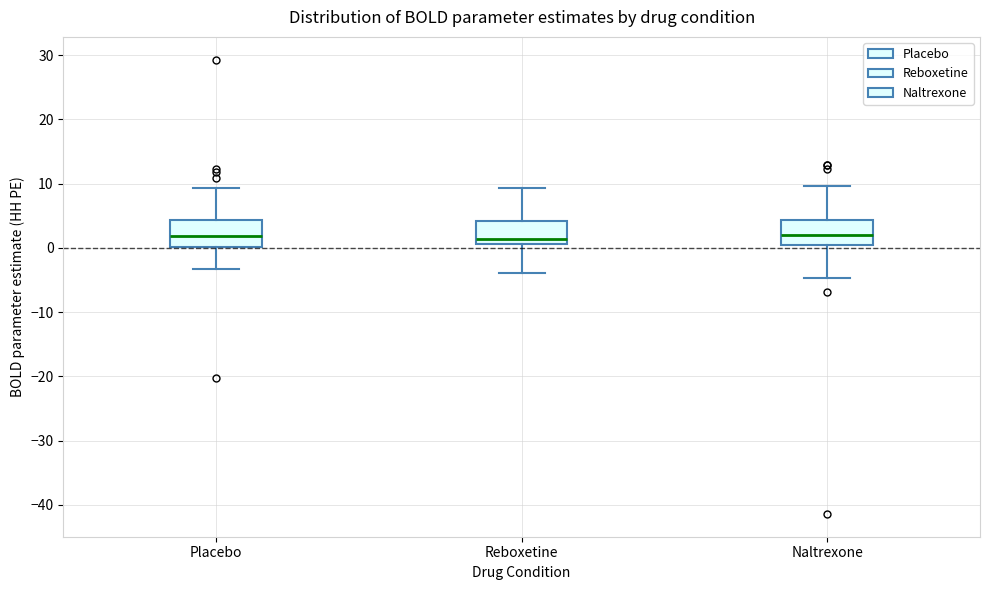

Reading left to right, read every box against the y-axis: the position of its median line, the range the box covers, and the ends of its whiskers. The values are not printed on the chart, so give them approximately, as read against the axis.

Placebo: median 2, box 0 to 4, whiskers -3 to 9
Reboxetine: median 1 (just above the box's lower edge), box 1 to 4, whiskers -4 to 9
Naltrexone: median 2, box 0 to 4, whiskers -5 to 10